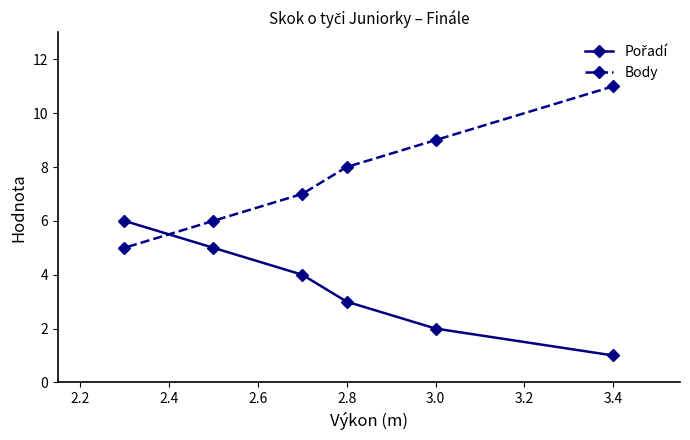

True or false: Body has a value of 8 at 2.8.

True